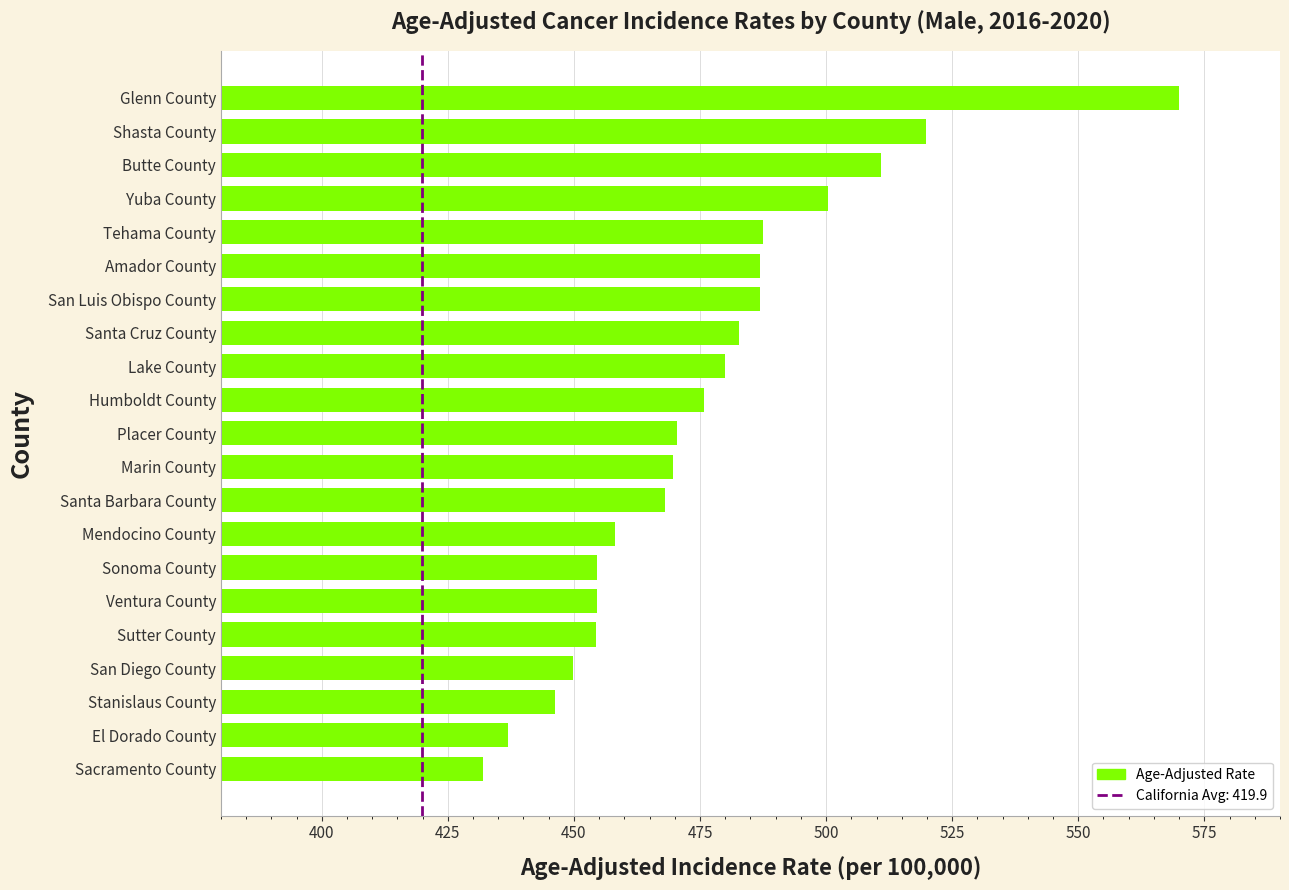

How many bars are there in total?

21